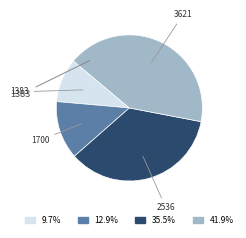

Rank the categories by value from highest to lowest.

3621, 2536, 1700, 1383